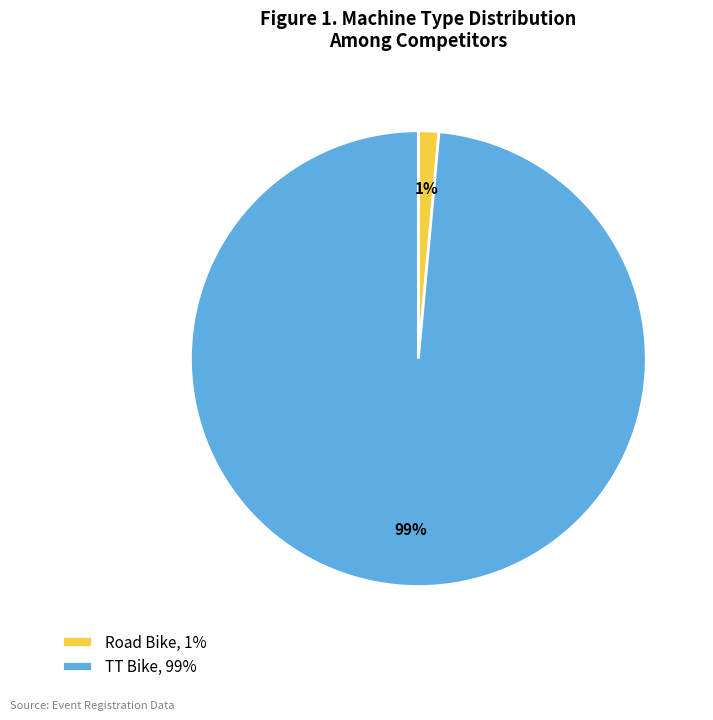

How many slices are in this pie chart?

2